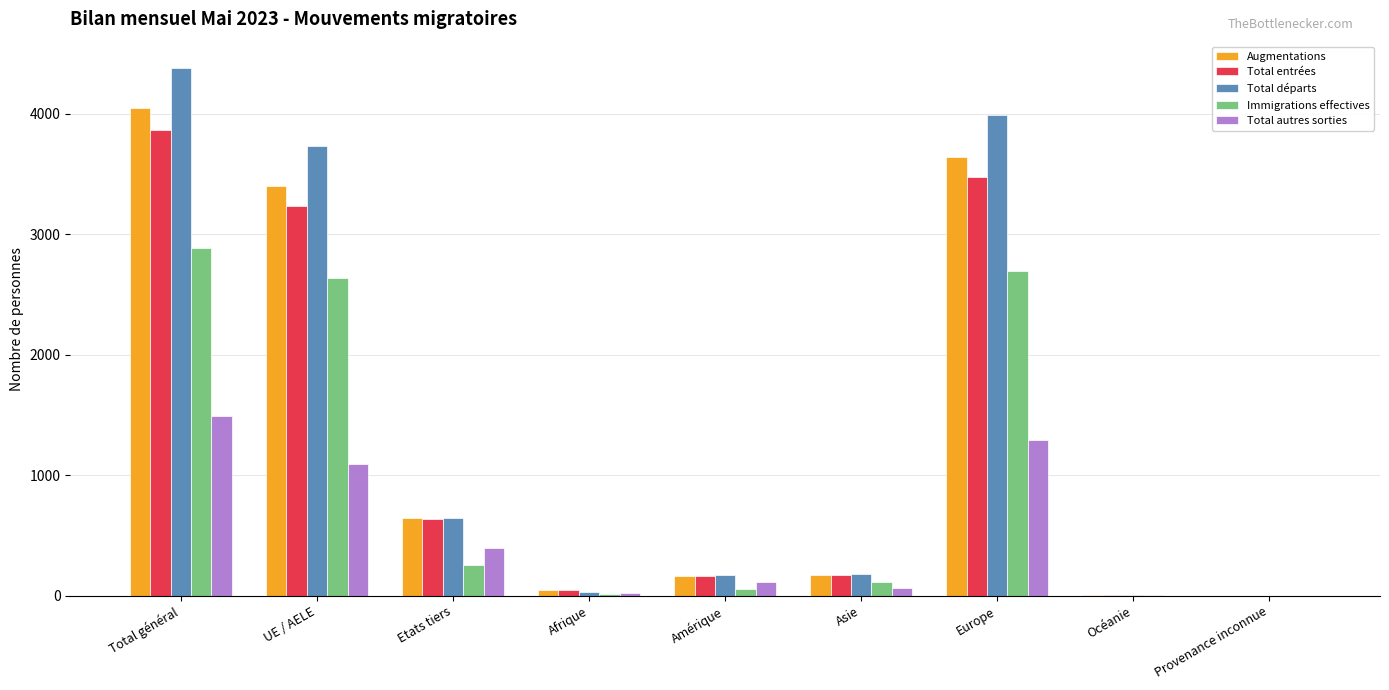

Which category has the highest value across all series?

Total général